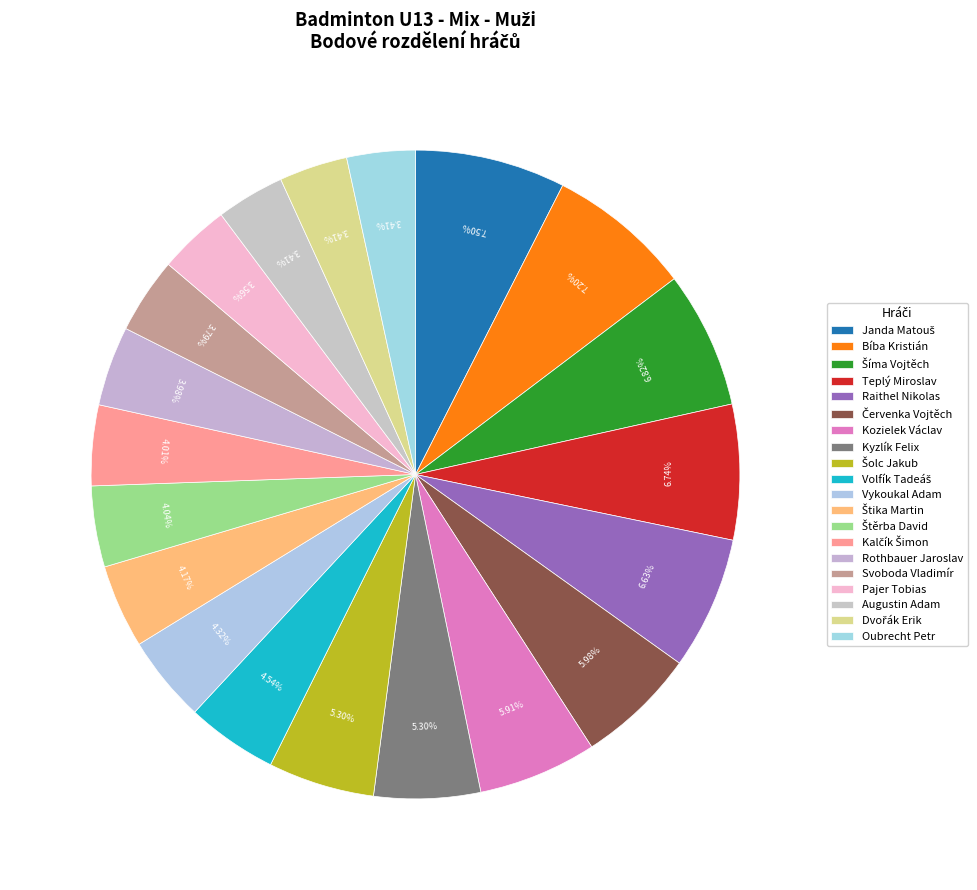

True or false: Rothbauer Jaroslav accounts for 1% of the total.

False